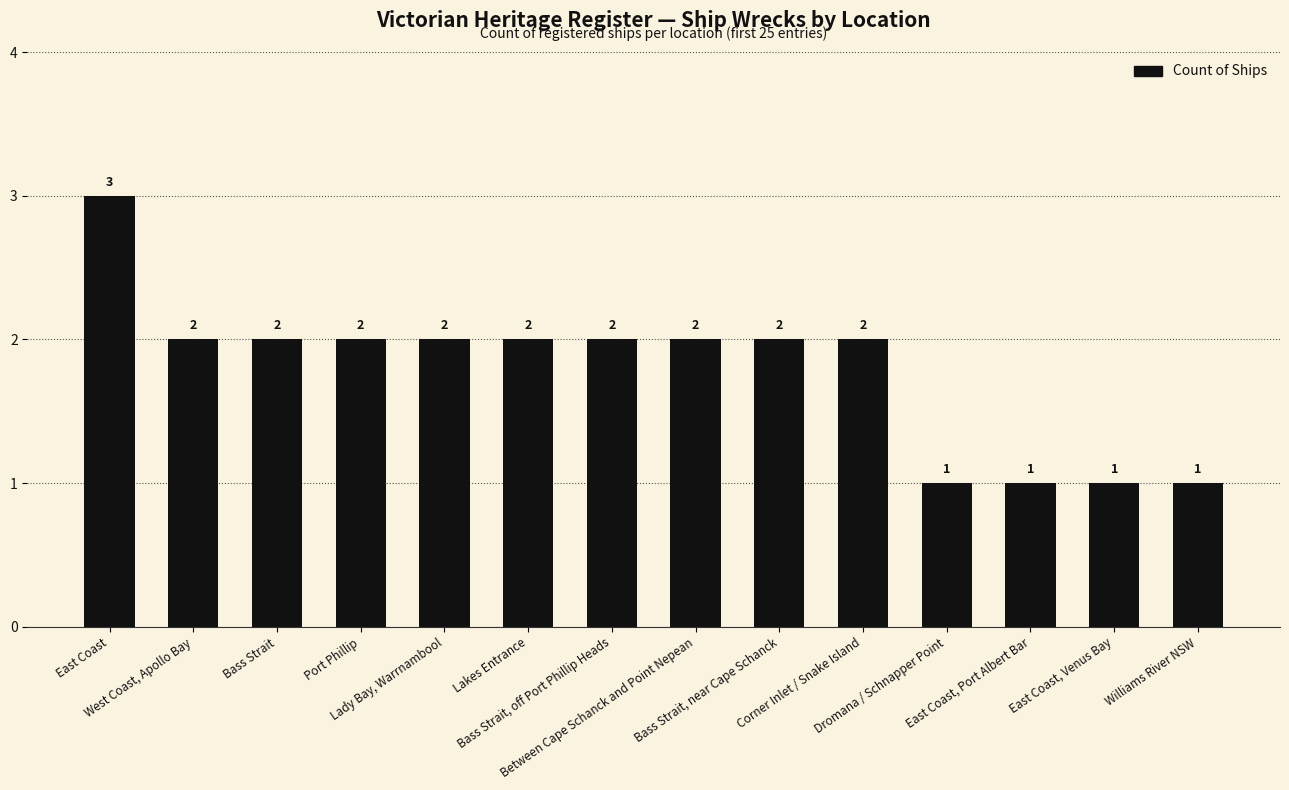

What is the label of the 8th bar from the left?

Between Cape Schanck and Point Nepean